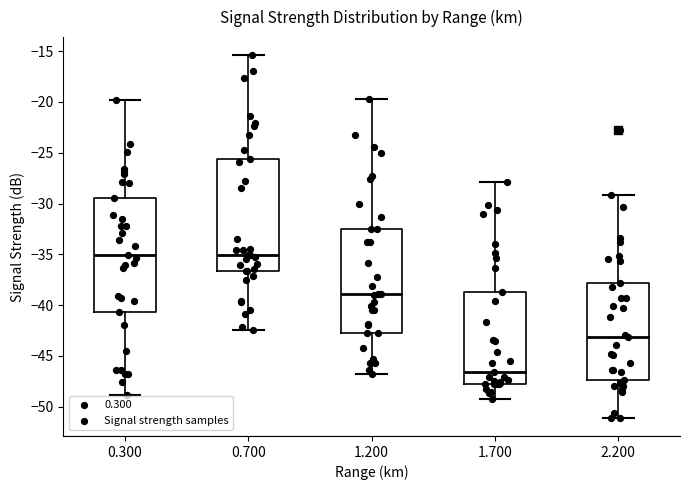

Reading left to right, transcribe this box plot: for each box, give where its median line is, the range the box spans, and where its two whiskers end, as read against the y-axis. The values are not printed on the chart, so give them approximately, as read against the axis.

0.300: median -35.0, box -40.5 to -29.5, whiskers -49.0 to -20.0
0.700: median -35.0, box -36.5 to -25.5, whiskers -42.5 to -15.5
1.200: median -39.0, box -42.5 to -32.5, whiskers -47.0 to -19.5
1.700: median -46.5, box -48.0 to -38.5, whiskers -49.0 to -28.0
2.200: median -43.0, box -47.5 to -38.0, whiskers -51.0 to -29.0